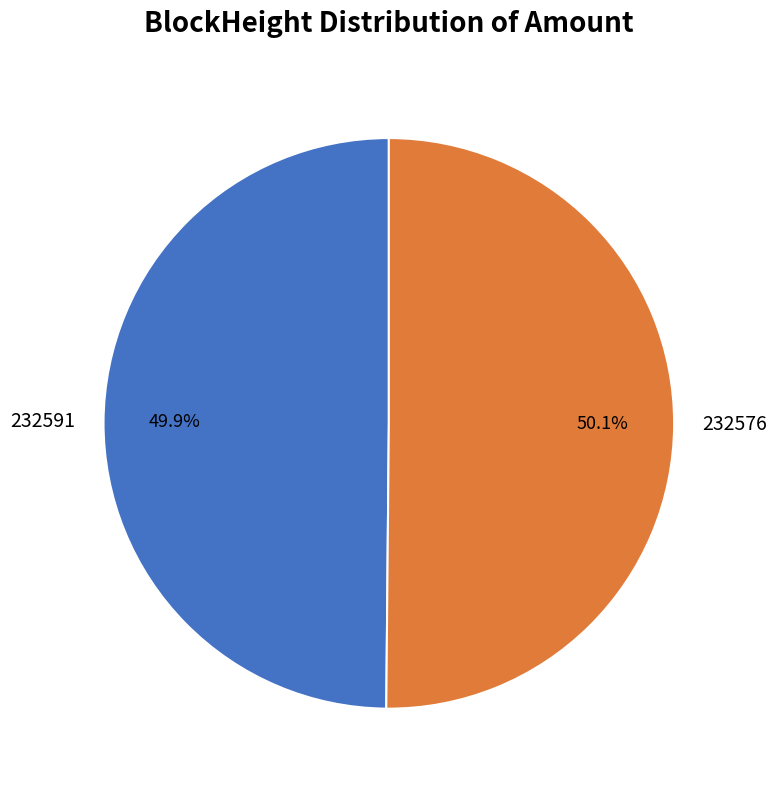

What is the total percentage of 232591 and 232576?

100.0%